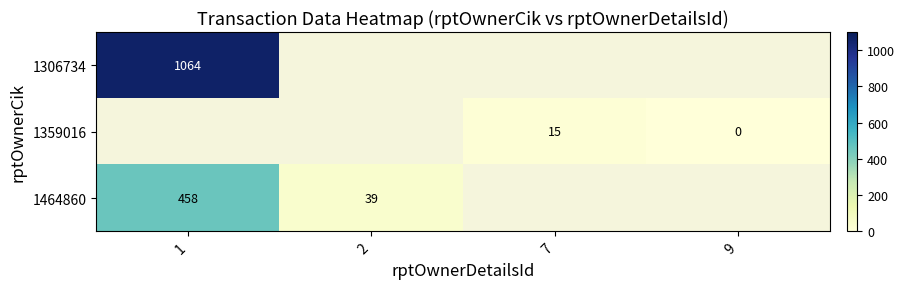

Which has a higher value, 9 or 1?

1